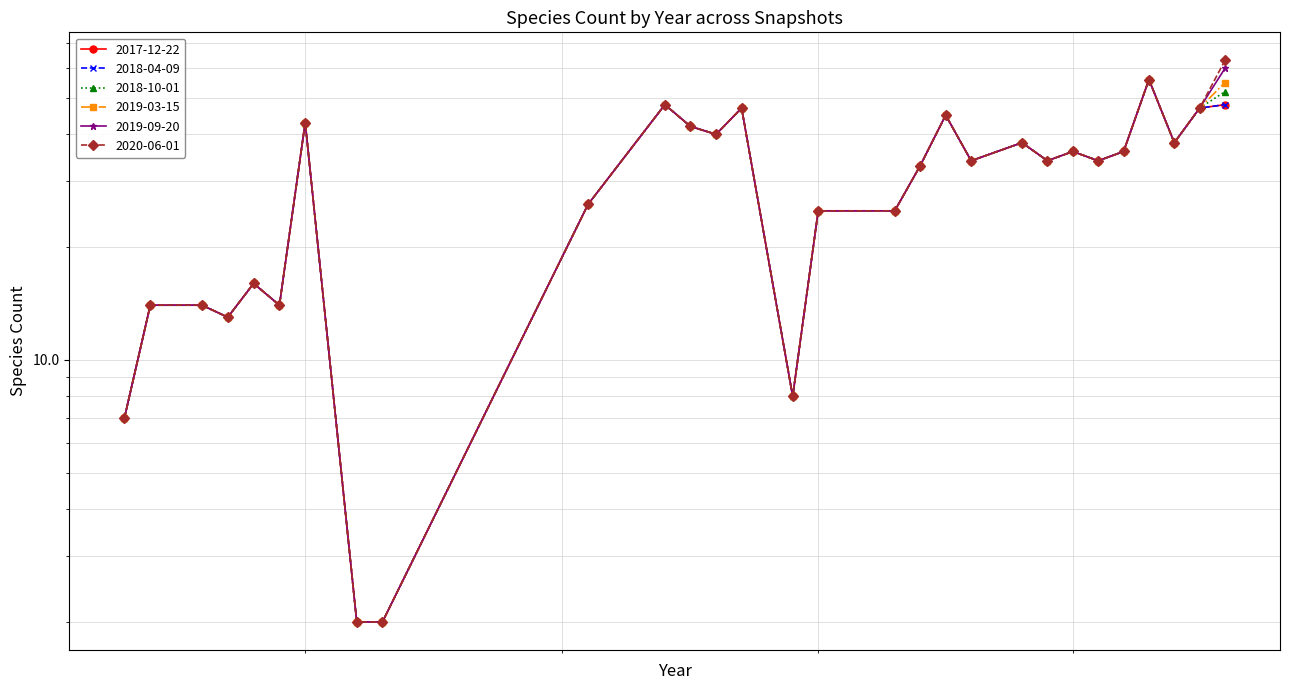

How many data points in 2020-06-01 are above 34?

13